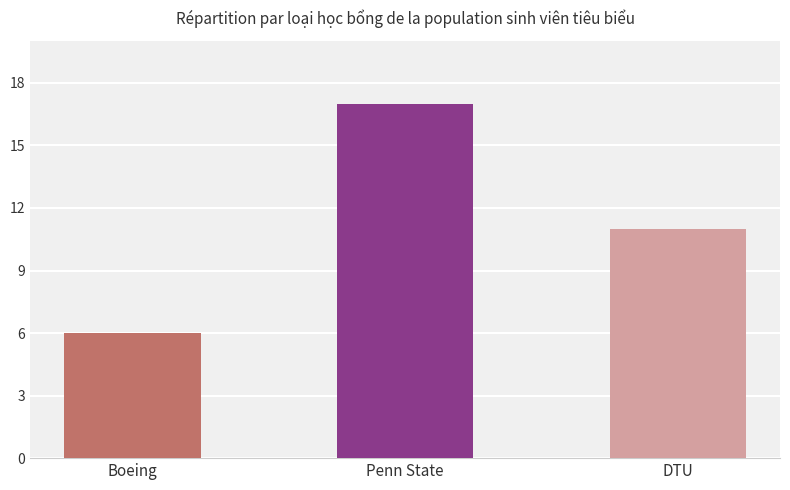

What position from the left is Boeing?

1